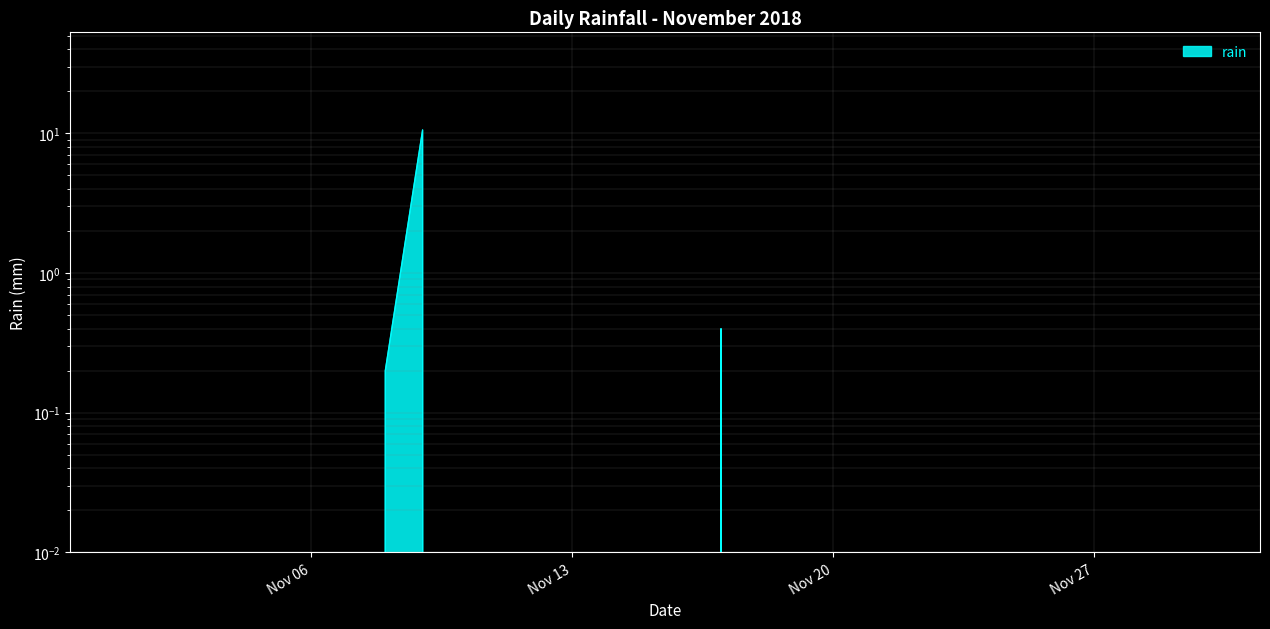

Reading left to right, extract all data points from this chart.

2018-11-01=0.0	2018-11-02=0.0	2018-11-03=0.0	2018-11-04=0.0	2018-11-05=0.0	2018-11-06=0.0	2018-11-07=0.0	2018-11-08=0.2	2018-11-09=10.6	2018-11-10=0.0	2018-11-11=0.0	2018-11-12=0.0	2018-11-13=0.0	2018-11-14=0.0	2018-11-15=0.0	2018-11-16=0.0	2018-11-17=0.4	2018-11-18=0.0	2018-11-19=0.0	2018-11-20=0.0	2018-11-21=0.0	2018-11-22=0.0	2018-11-23=0.0	2018-11-24=0.0	2018-11-25=0.0	2018-11-26=0.0	2018-11-27=0.0	2018-11-28=0.0	2018-11-29=0.0	2018-11-30=0.0